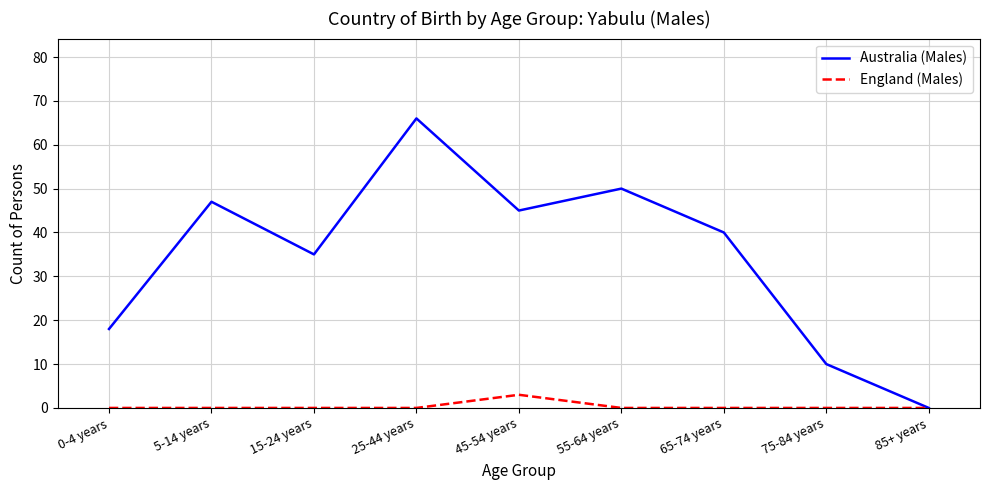

Is this an area chart (filled region under the line)?

No